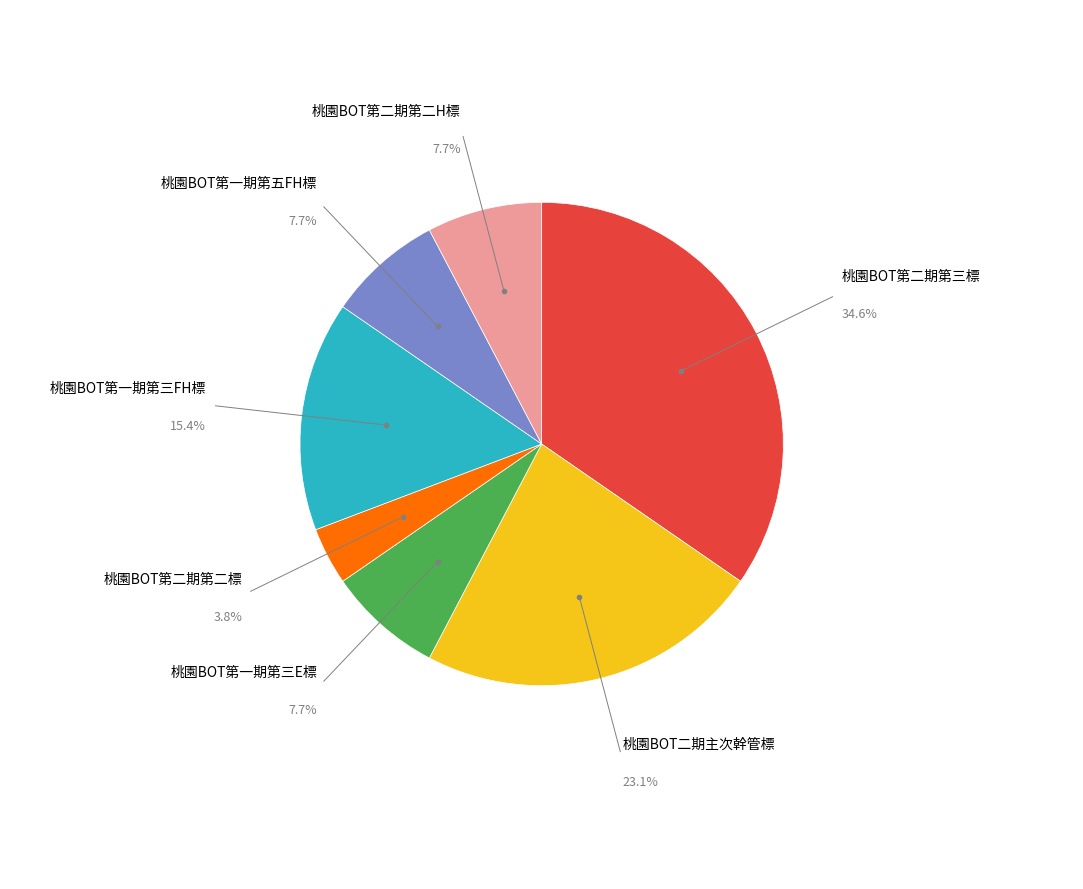

To the nearest percent, what is the difference between the 桃園BOT第一期第五FH標 and 桃園BOT二期主次幹管標 slice percentages?

15%